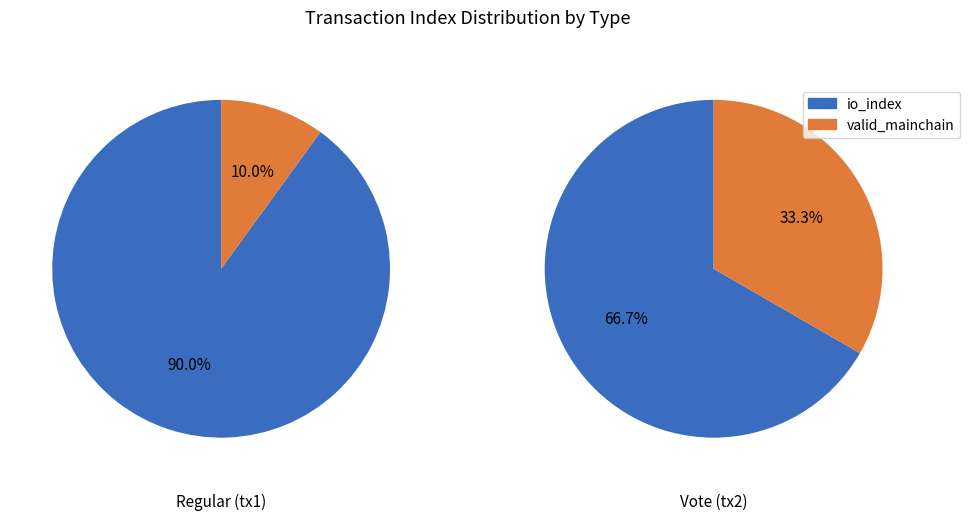

Which category has the smallest portion of the pie?

valid_mainchain